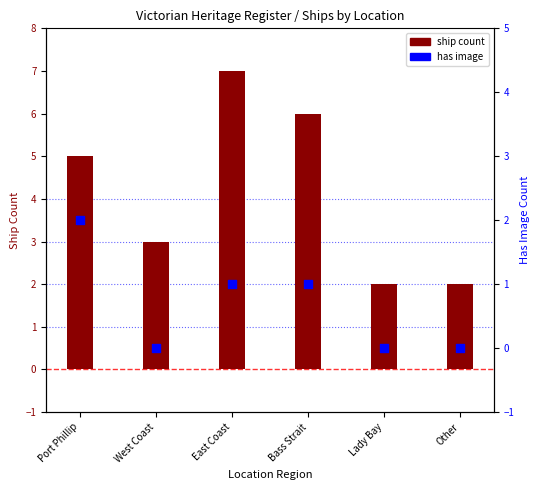

At how many categories does at least one series exceed 3?

3